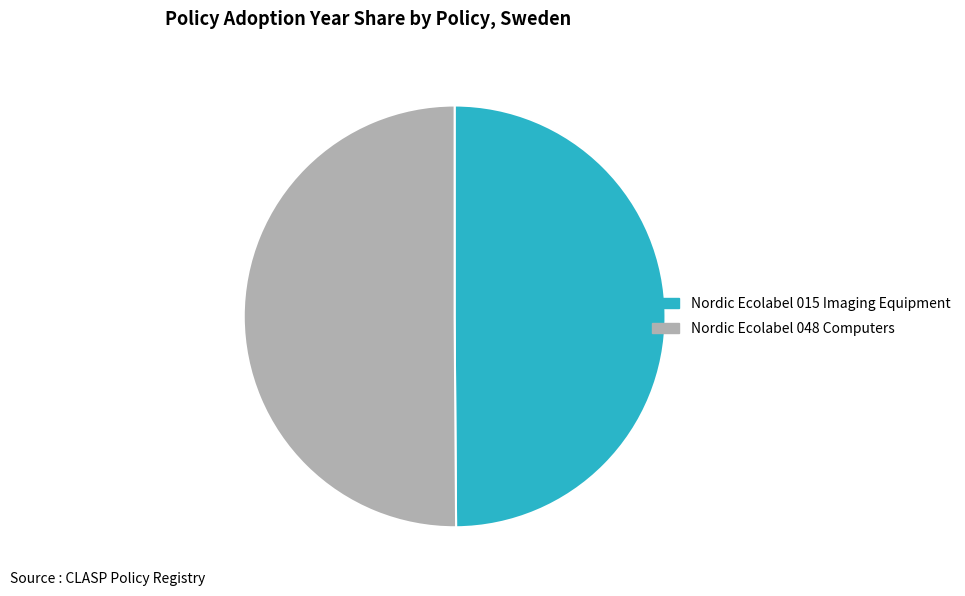

True or false: Nordic Ecolabel 048 Computers accounts for 62% of the total.

False